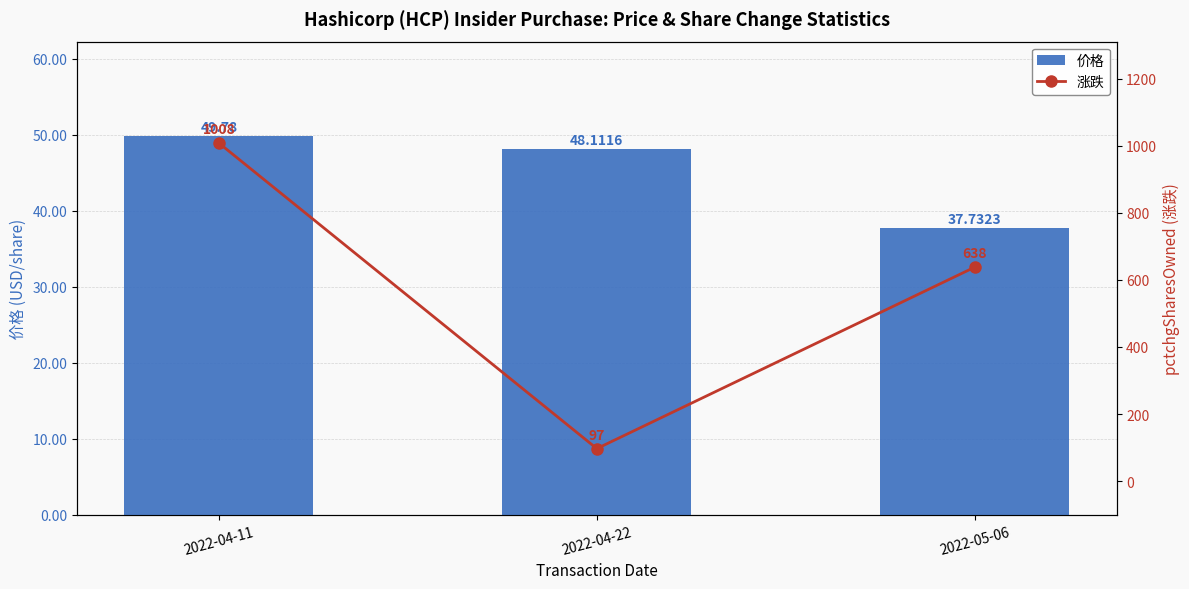

Rank the series by their average value, from lowest to highest.

价格, 涨跌